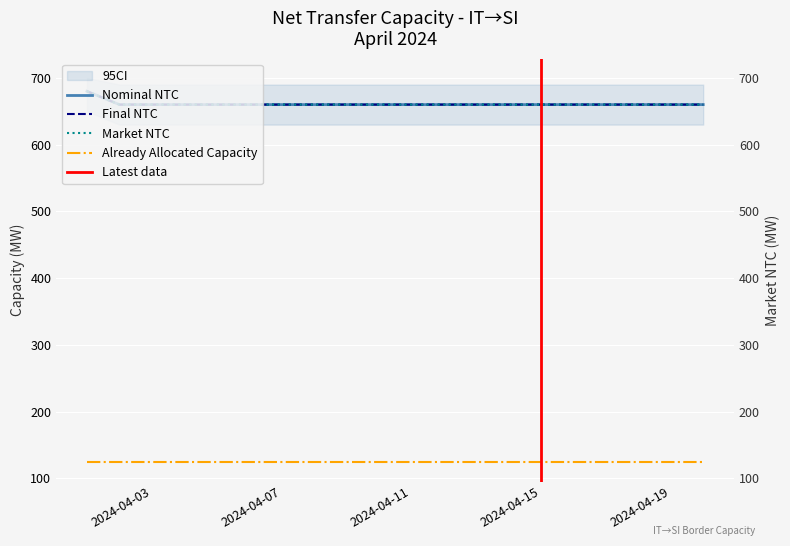

Reading left to right, transcribe all the data shown in this chart.

Nominal NTC: 2024-04-01=680	2024-04-02=660	2024-04-03=660	2024-04-04=660	2024-04-05=660	2024-04-06=660	2024-04-07=660	2024-04-08=660	2024-04-09=660	2024-04-10=660	2024-04-11=660	2024-04-12=660	2024-04-13=660	2024-04-14=660	2024-04-15=660	2024-04-16=660	2024-04-17=660	2024-04-18=660	2024-04-19=660	2024-04-20=660
Final NTC: 2024-04-01=680	2024-04-02=660	2024-04-03=660	2024-04-04=660	2024-04-05=660	2024-04-06=660	2024-04-07=660	2024-04-08=660	2024-04-09=660	2024-04-10=660	2024-04-11=660	2024-04-12=660	2024-04-13=660	2024-04-14=660	2024-04-15=660	2024-04-16=660	2024-04-17=660	2024-04-18=660	2024-04-19=660	2024-04-20=660
Market NTC: 2024-04-01=680	2024-04-02=660	2024-04-03=660	2024-04-04=660	2024-04-05=660	2024-04-06=660	2024-04-07=660	2024-04-08=660	2024-04-09=660	2024-04-10=660	2024-04-11=660	2024-04-12=660	2024-04-13=660	2024-04-14=660	2024-04-15=660	2024-04-16=660	2024-04-17=660	2024-04-18=660	2024-04-19=660	2024-04-20=660